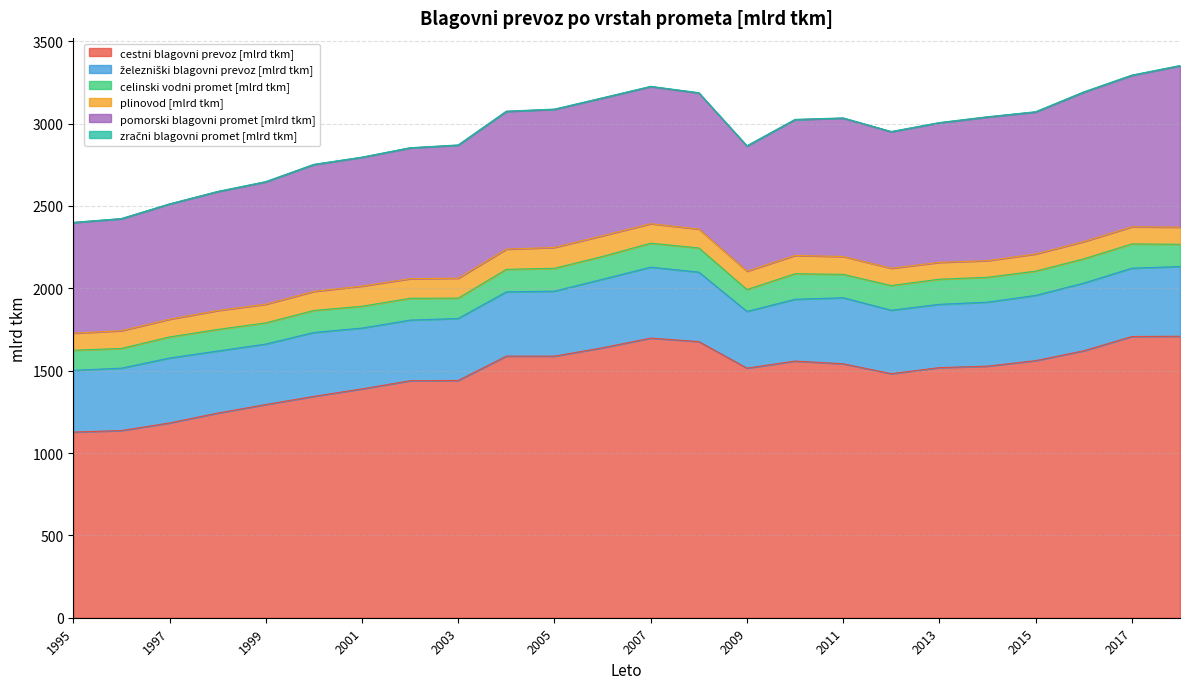

Is the value of železniški blagovni prevoz [mlrd tkm] at 2002 greater than the value of pomorski blagovni promet [mlrd tkm] at 2015?

No